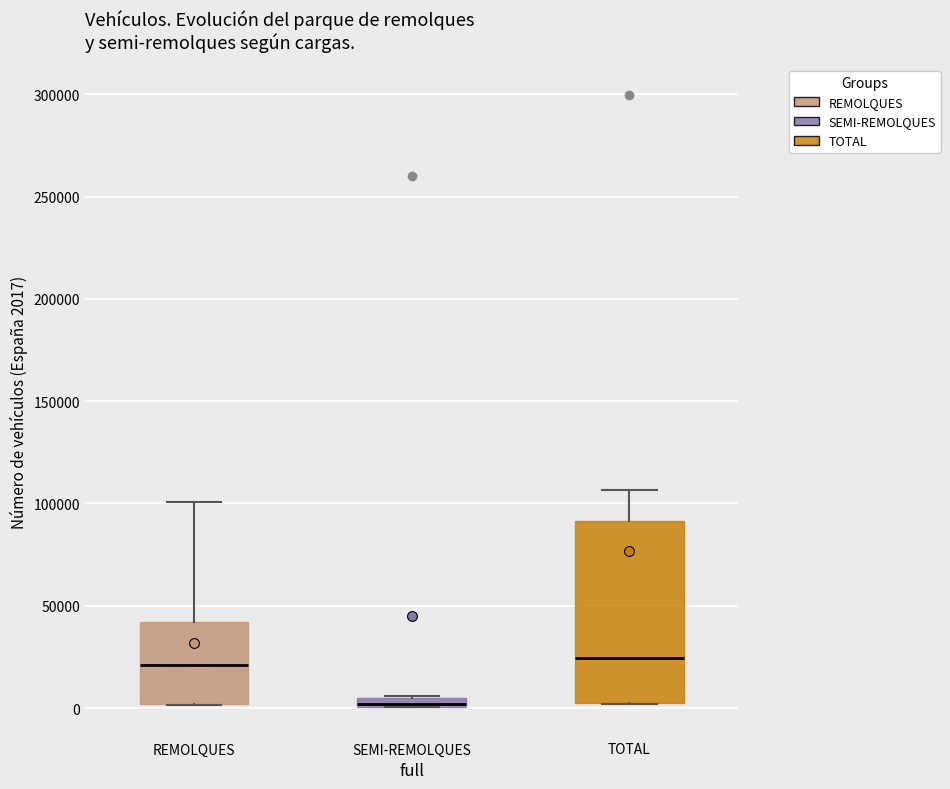

Comparing the boxes themselves (not the whiskers), which one is the tallest?

TOTAL